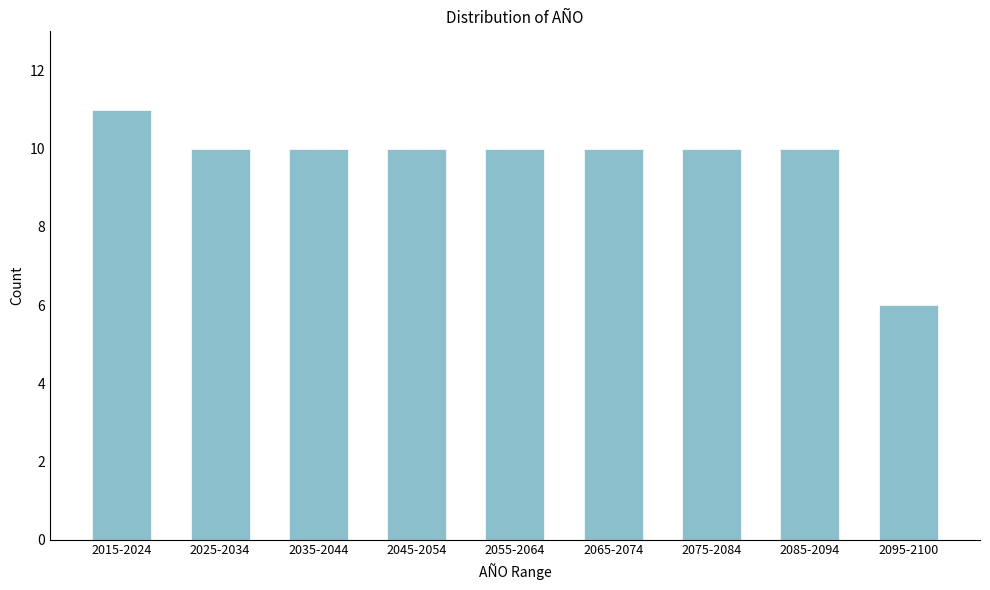

Reading right to left, what are all the values shown in this chart?

6	10	10	10	10	10	10	10	11